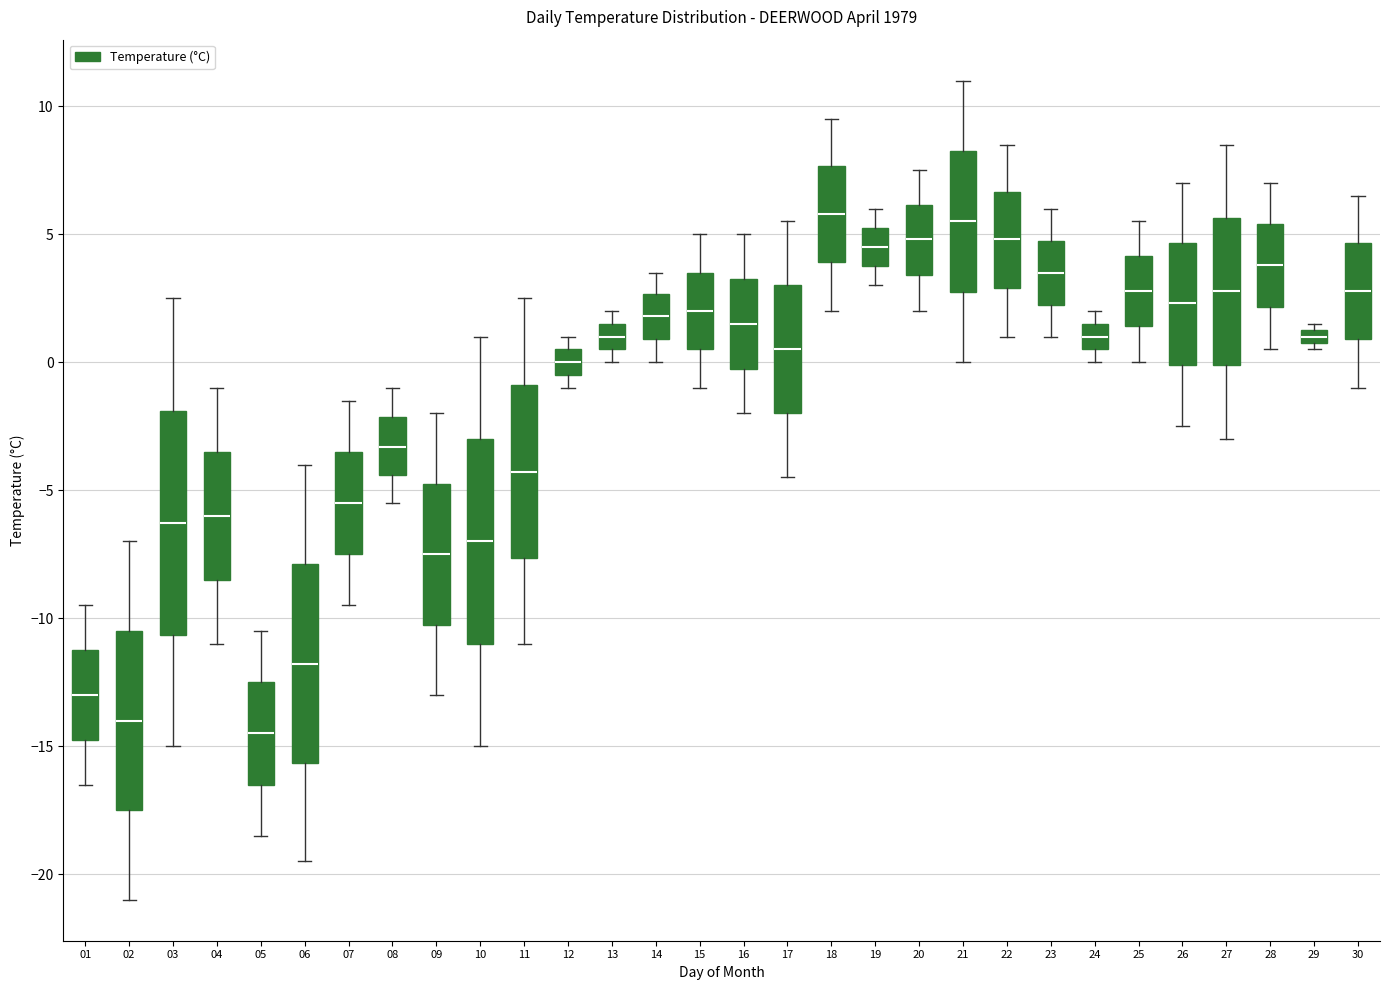

Which box is the tallest, from its lower edge to its upper edge?

03